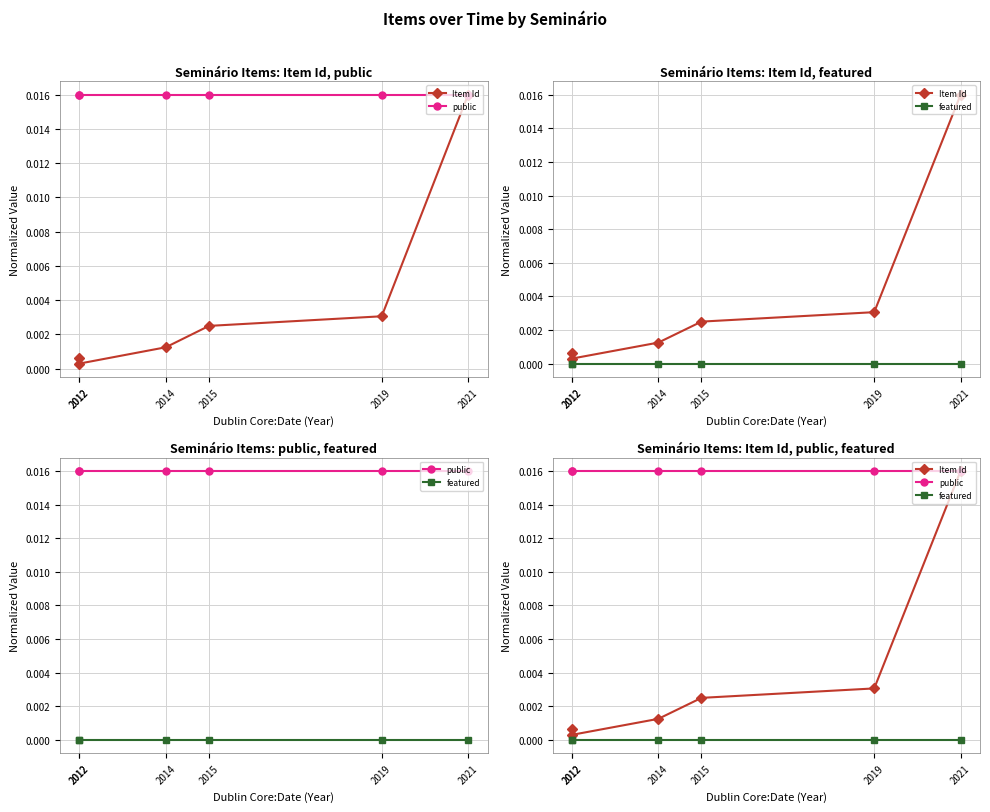

True or false: Item Id has a value of 0.0 at 2012.

False